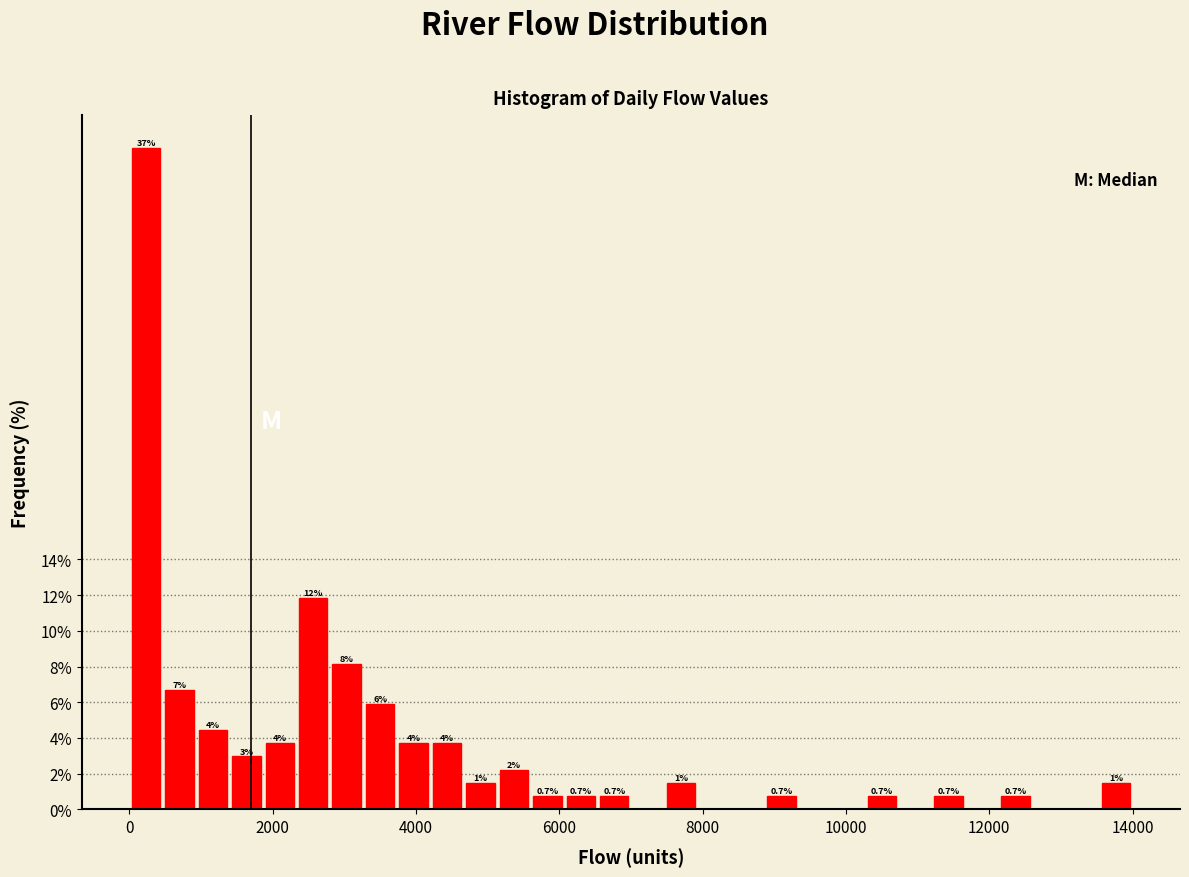

Read against the x-axis, roughly where is the centre of the tallest bar?

200